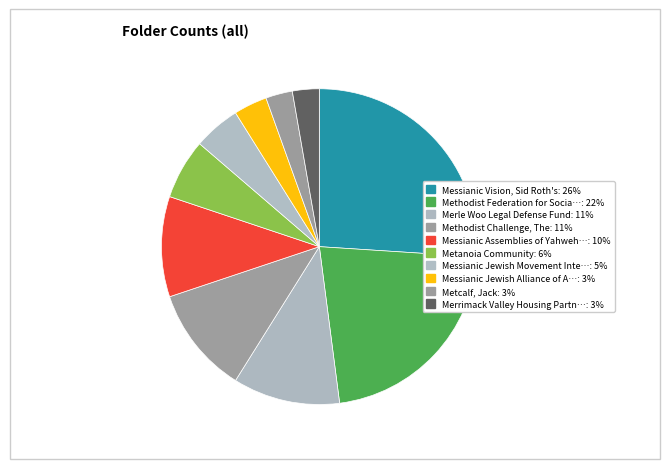

How many segments does this pie chart have?

10